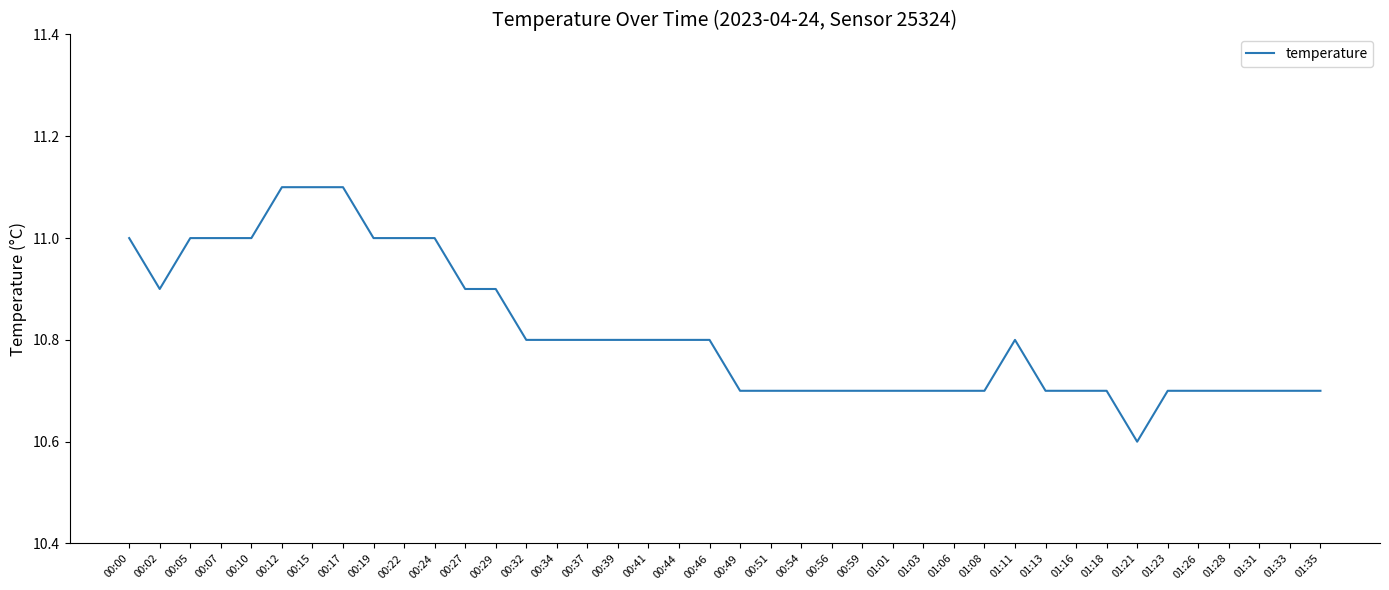

Is it true that the value at 00:34 is 19.4?

False